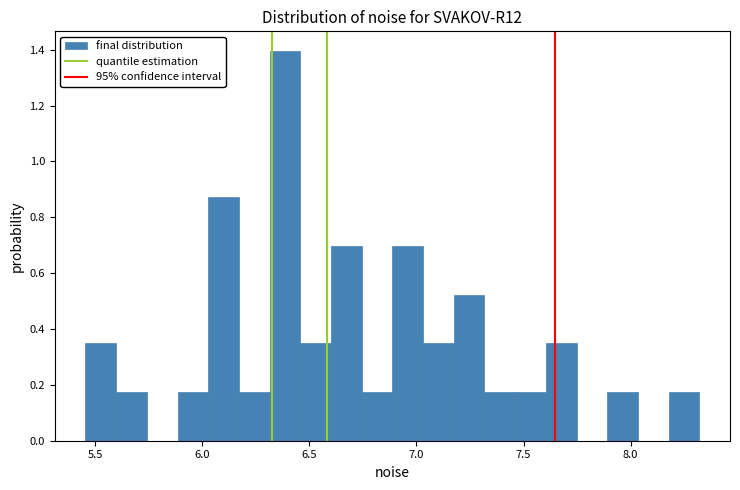

Around what value on the x-axis is the tallest bar? Give the approximate position of its centre, as read against the axis.

6.40